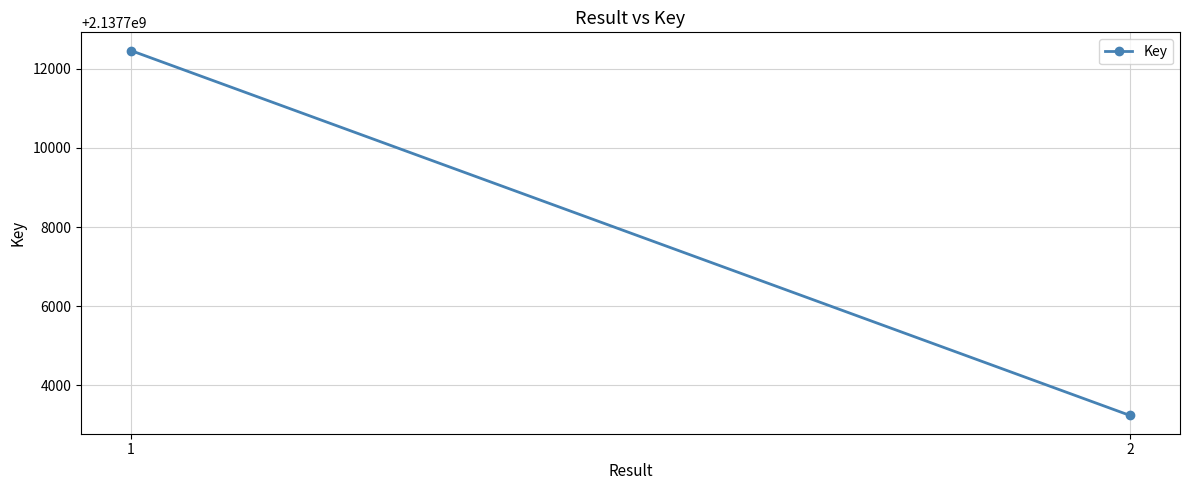

How many series are shown in this chart?

1